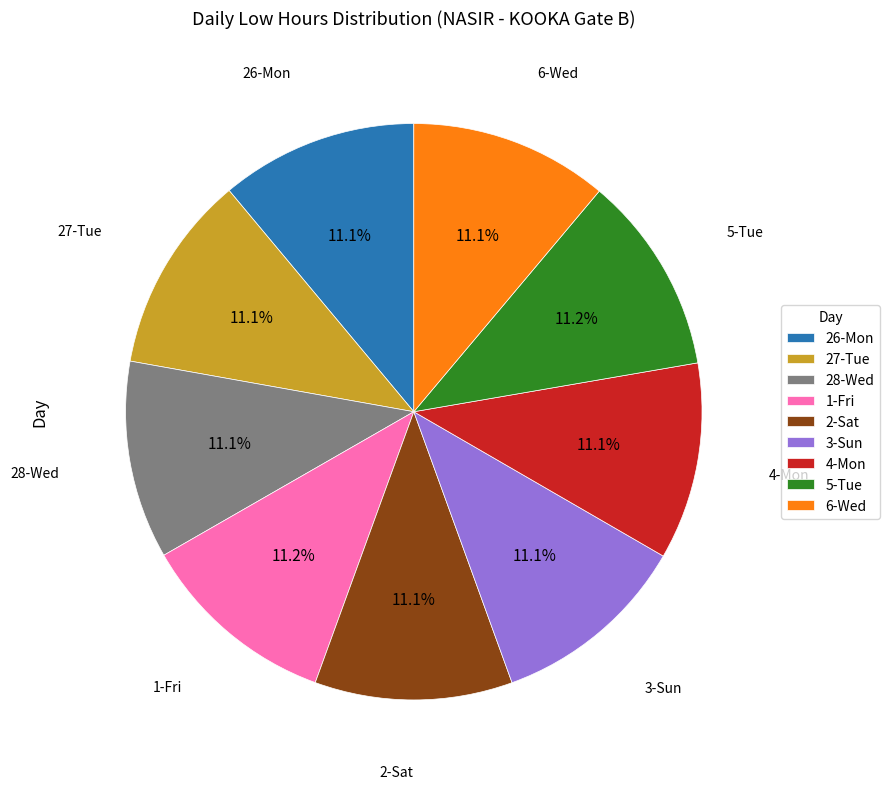

What percentage do 27-Tue and 1-Fri together represent?

22.3%